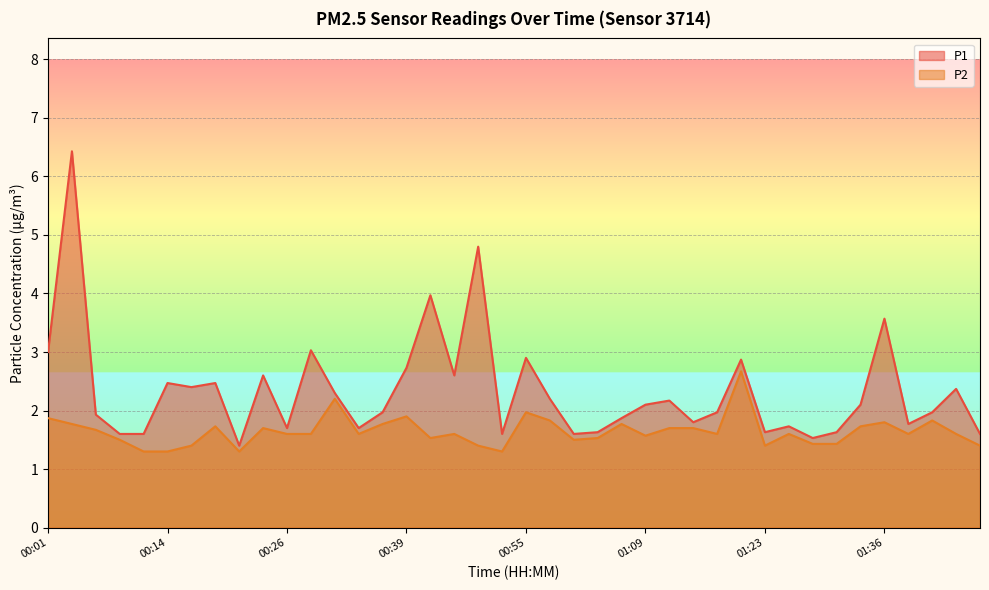

What position from the left is 00:55?

21